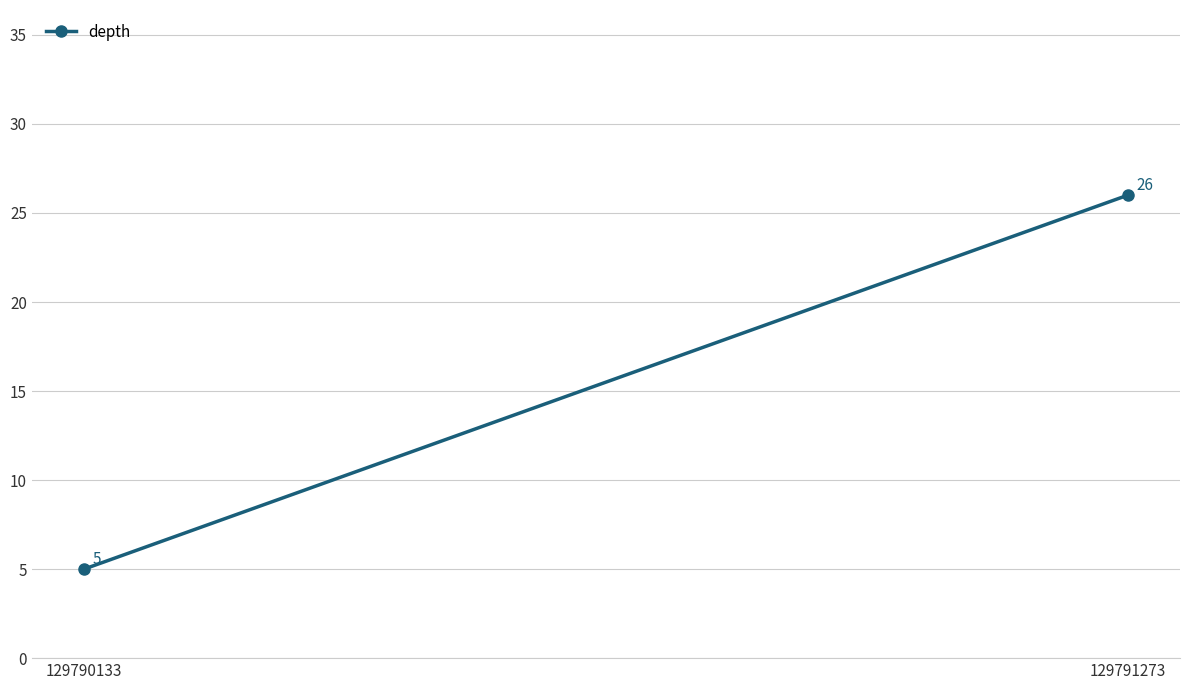

At which category does the chart reach its minimum across all series?

129790133